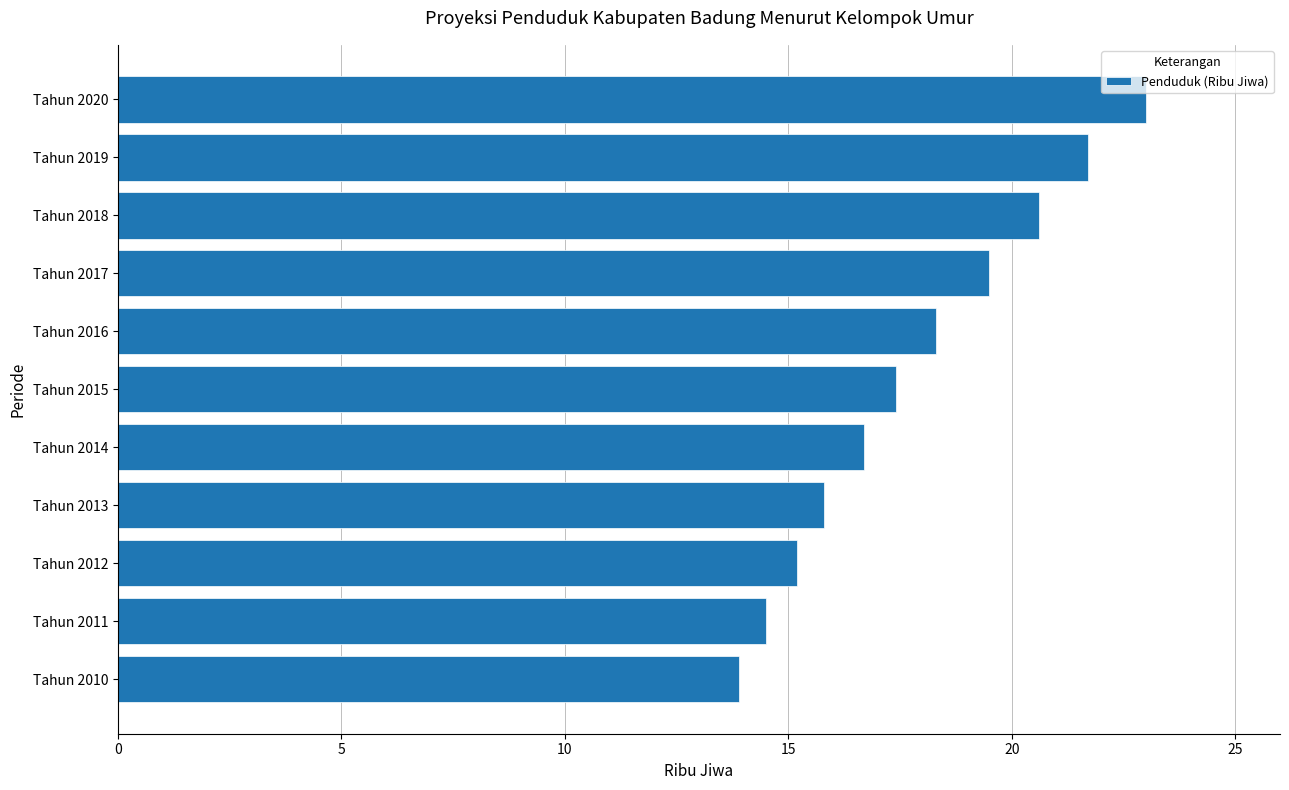

Approximately how many times larger is the value at Tahun 2011 compared to Tahun 2010?

1.0